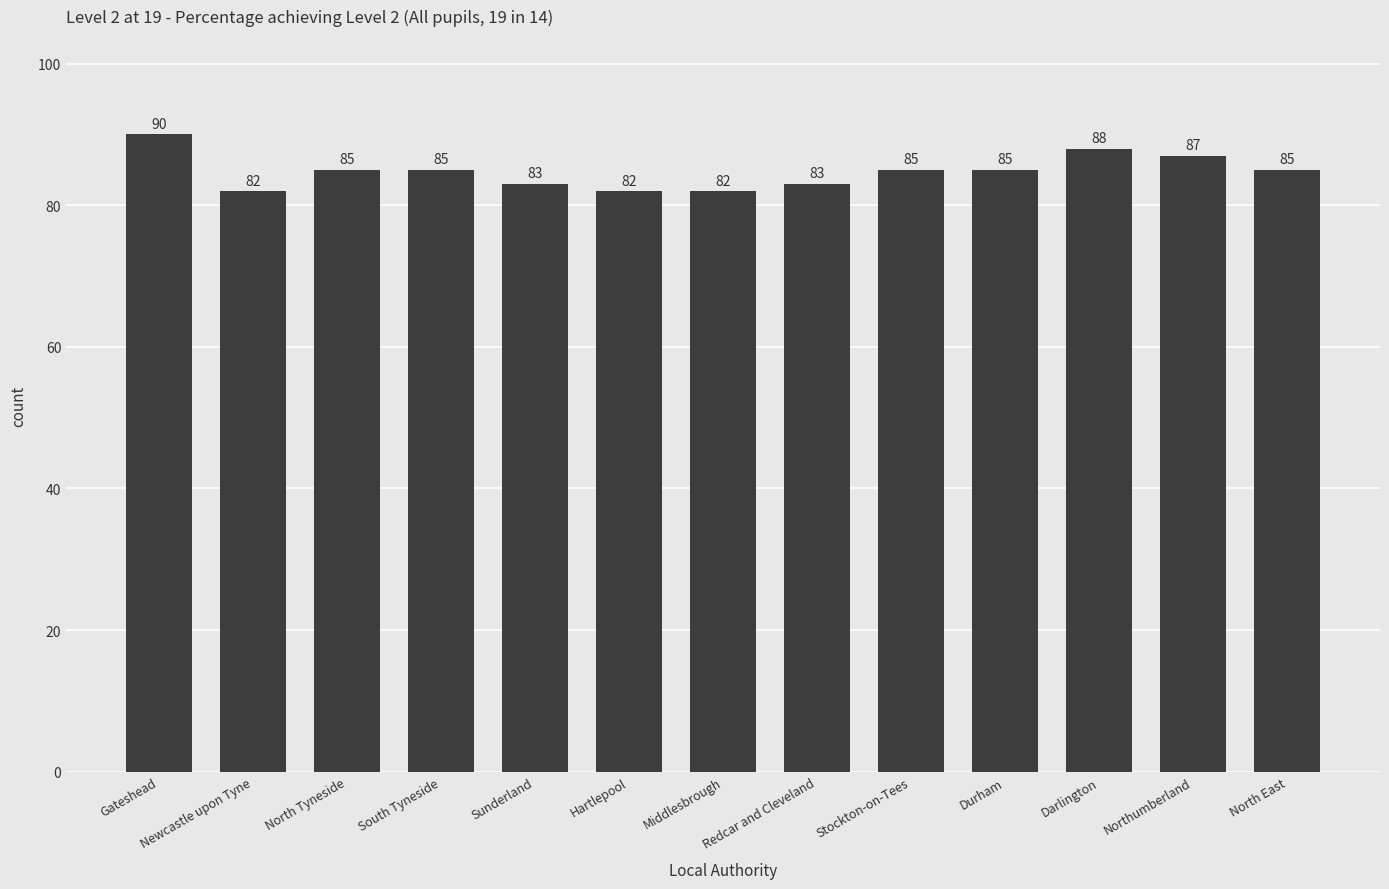

Which label corresponds to the largest value in the chart?

Gateshead